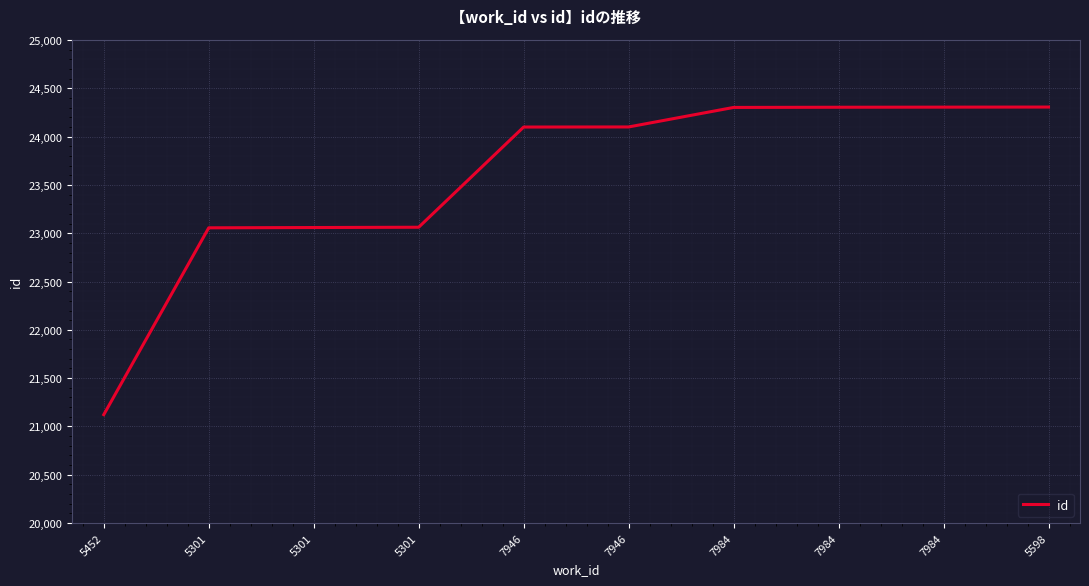

Which label corresponds to the smallest value in the chart?

5452